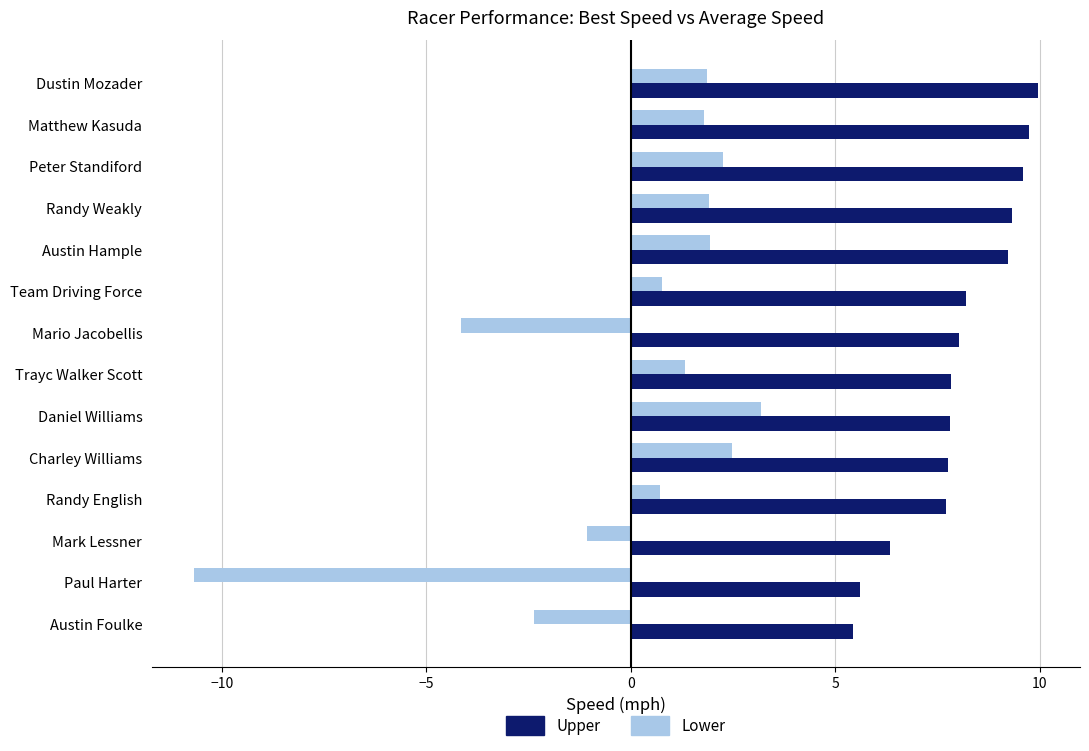

What is the approximate value of Lower at Austin Hample?

1.9